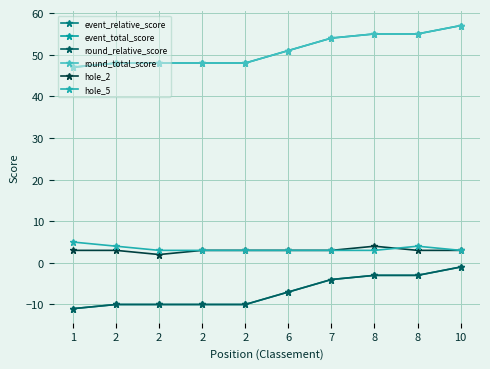

Does the chart have visible grid lines?

Yes